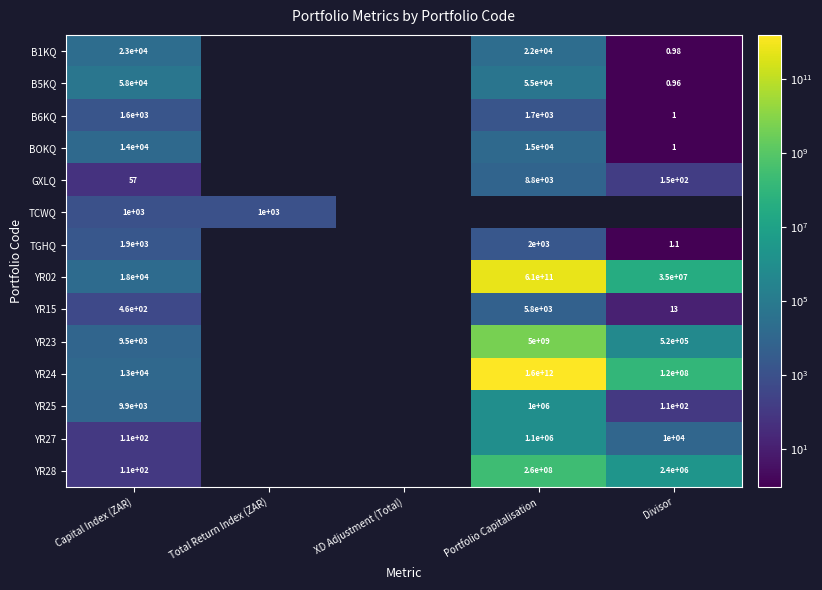

Which has a higher value, Portfolio Capitalisation or Capital Index (ZAR)?

Capital Index (ZAR)